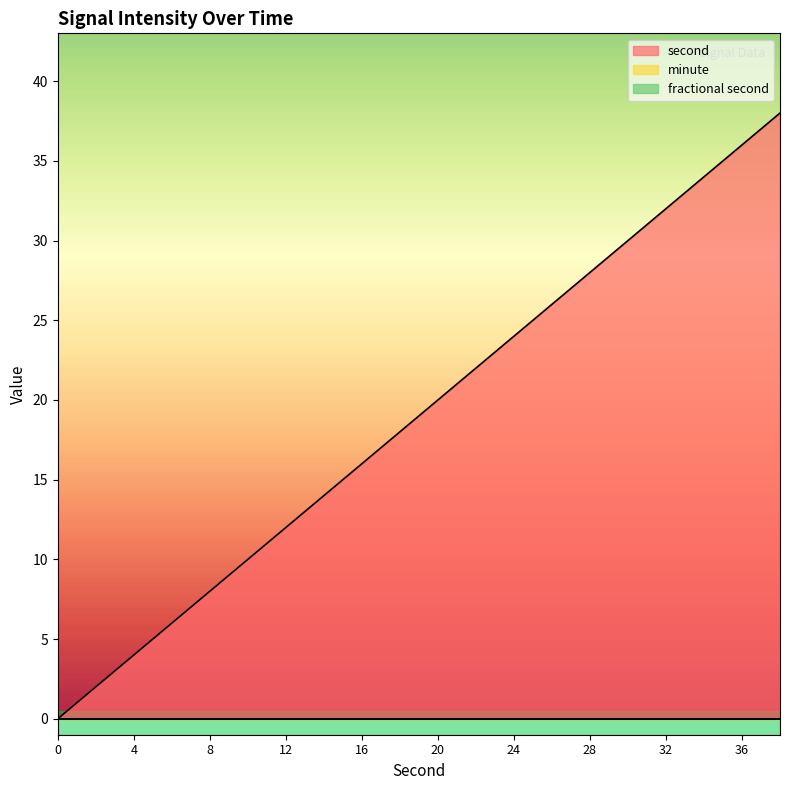

True or false: second and fractional second cross at least once.

False